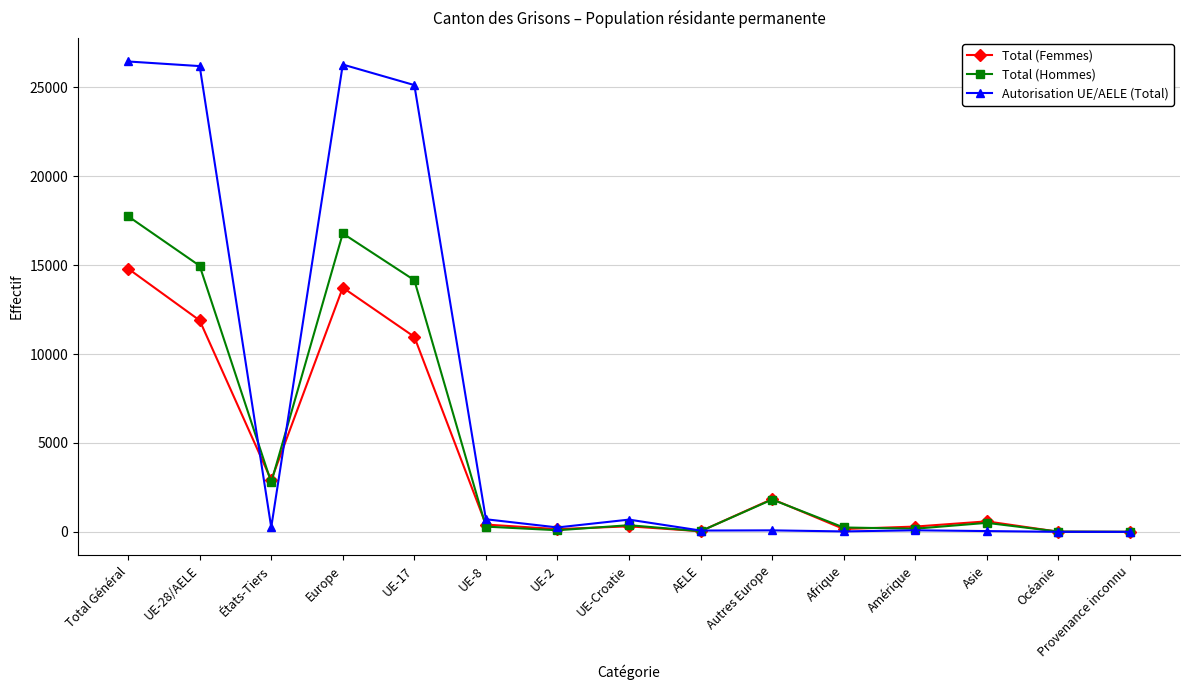

Which series has the largest range (max minus min)?

Autorisation UE/AELE (Total)